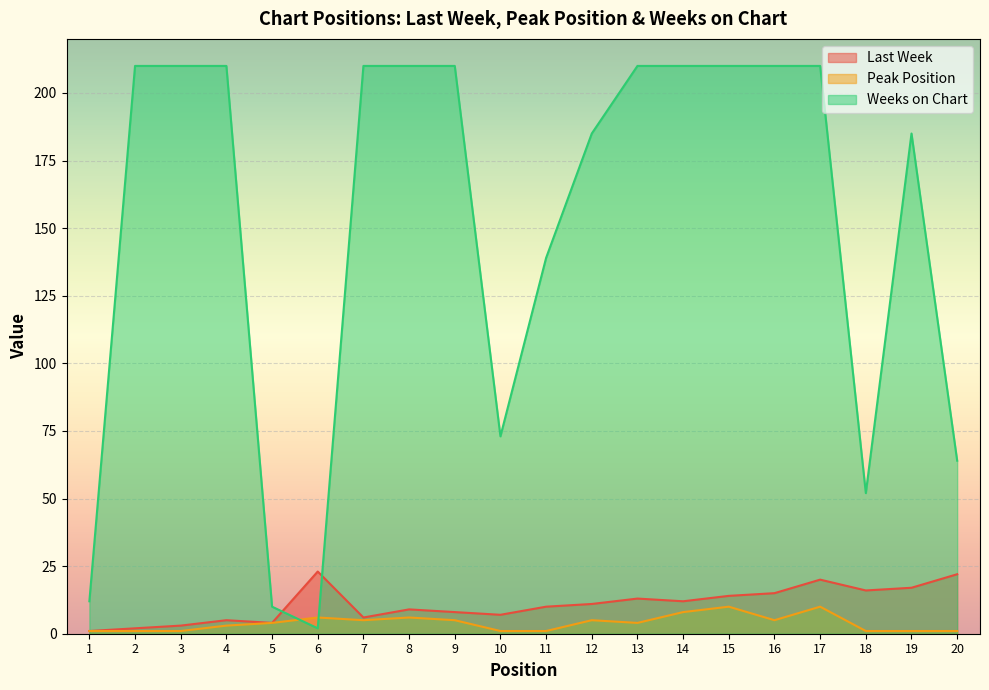

How many intersections are there between Peak Position and Weeks on Chart?

2